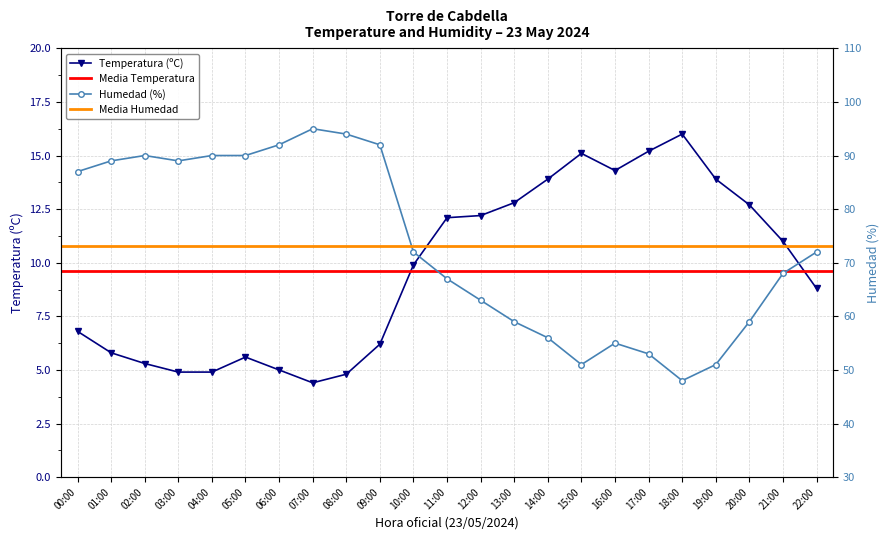

The Humedad (%) series shows 63.0 at 12:00. True or false?

True